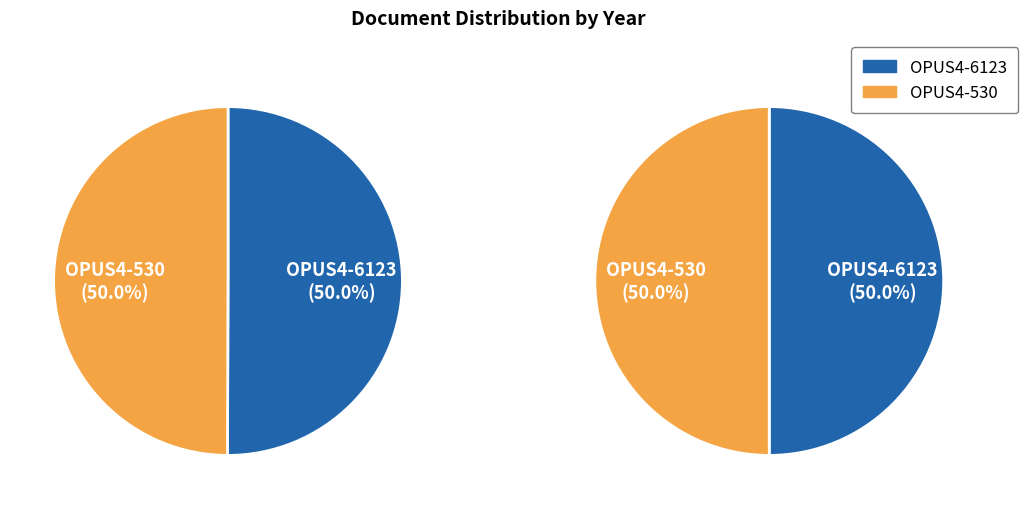

Is it true that OPUS4-6123 is 50% of the pie?

True